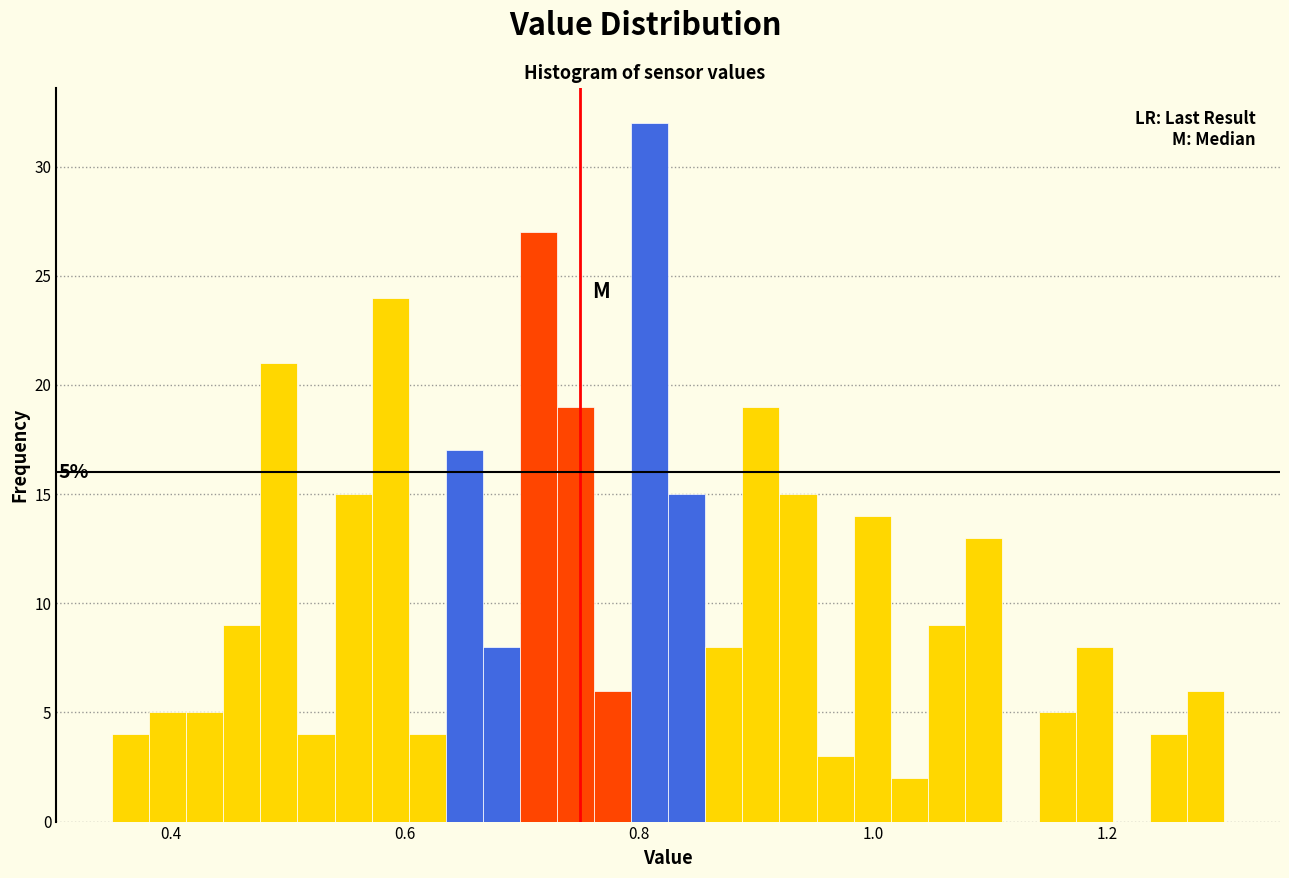

Around what value on the x-axis is the tallest bar? Give the approximate position of its centre, as read against the axis.

0.80